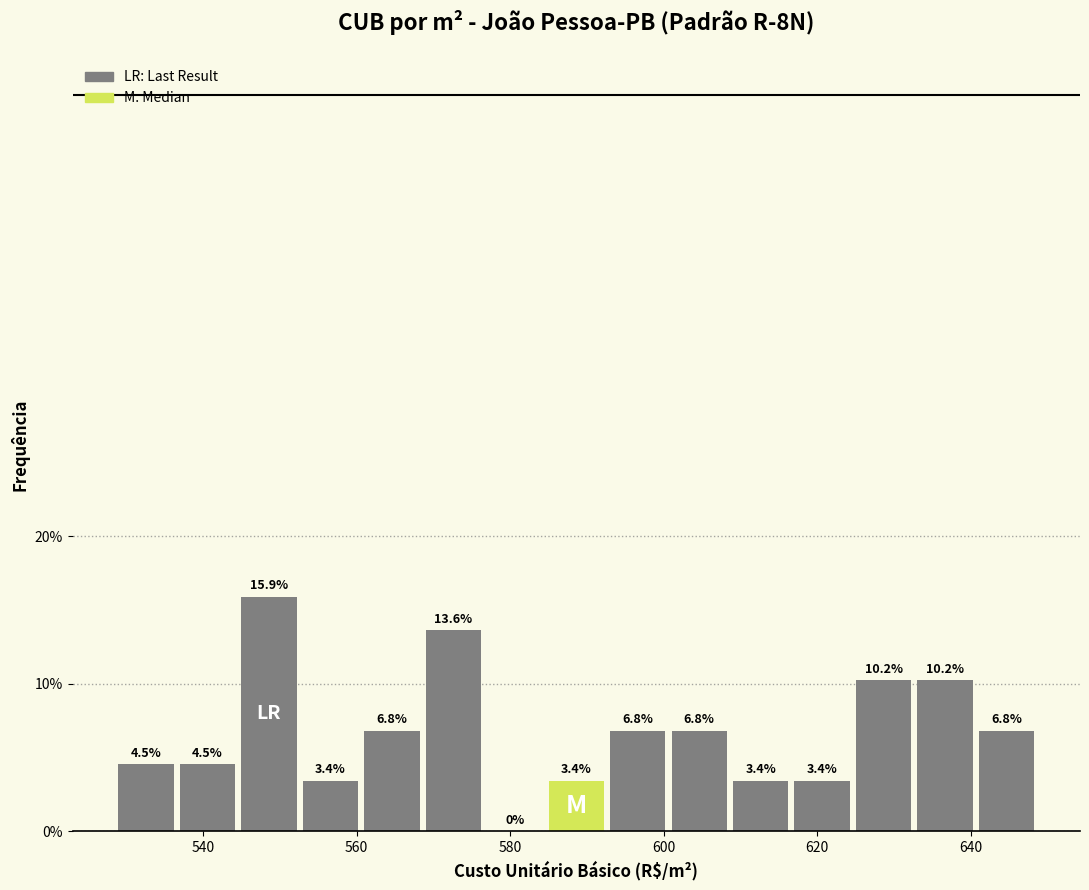

Over which range of the x-axis is the bar tallest?

544 to 552